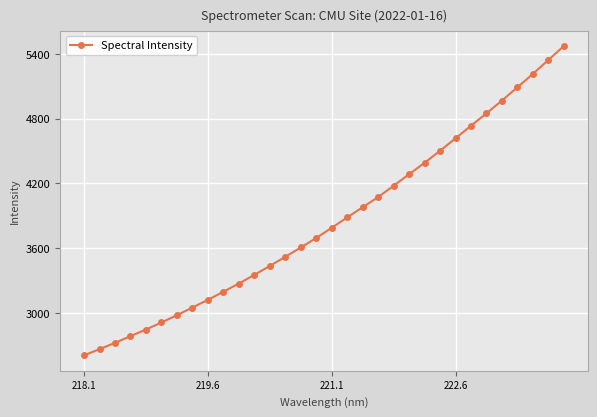

What is the smallest value displayed?

2609.4